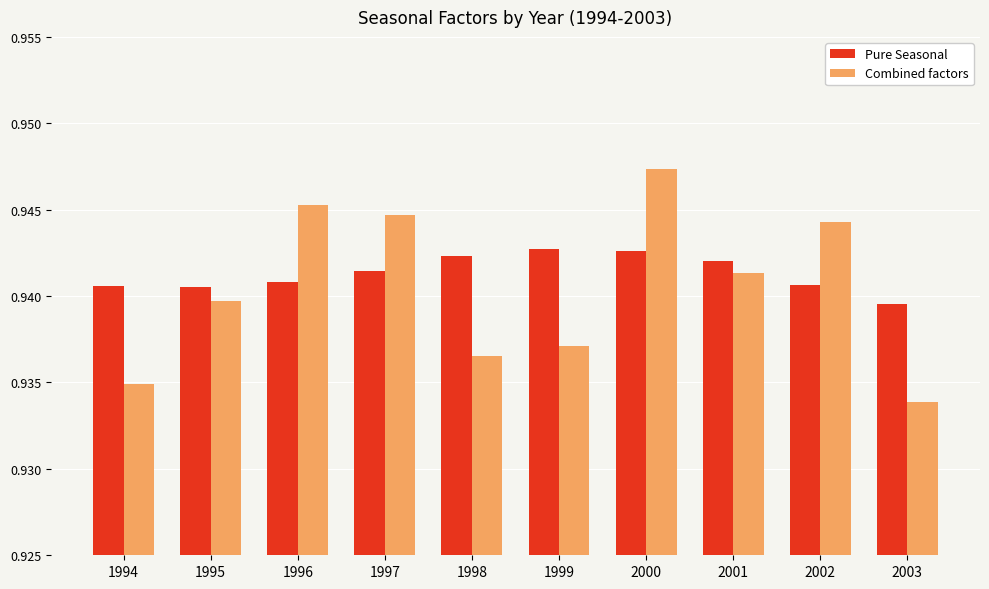

What are all the series names shown in the legend?

Pure Seasonal, Combined factors